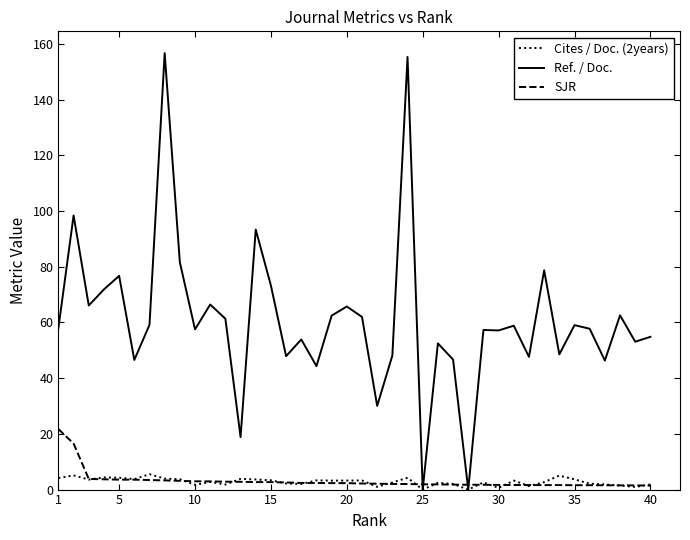

What is the highest value of the SJR series?

21.7